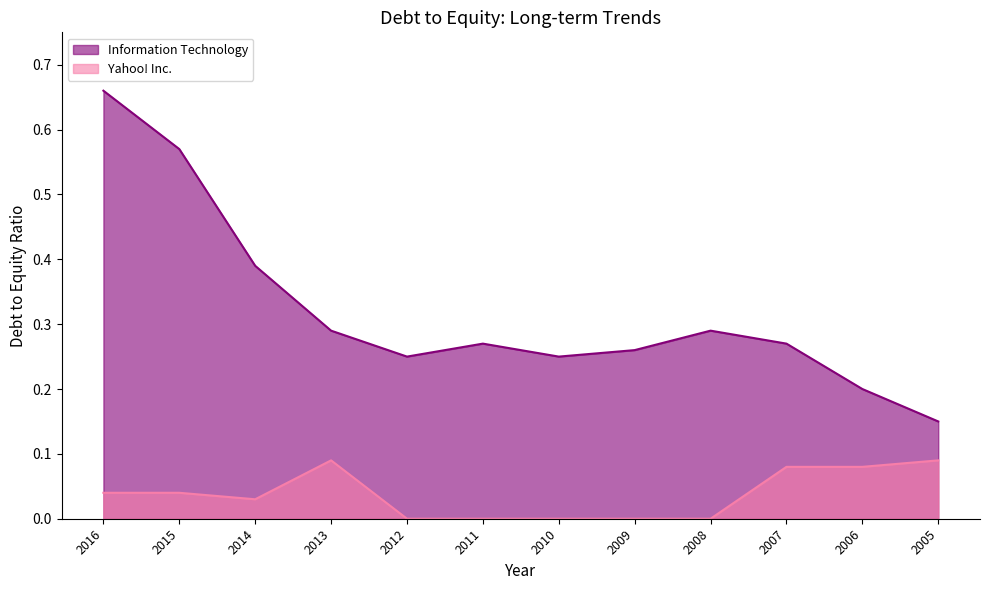

What is the lowest value of the Information Technology series?

0.1